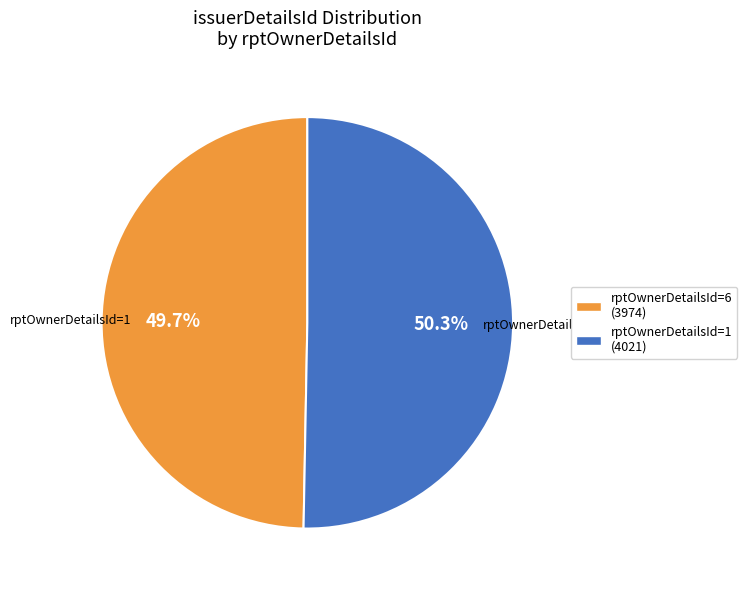

Is there any slice that represents more than half of the pie?

Yes